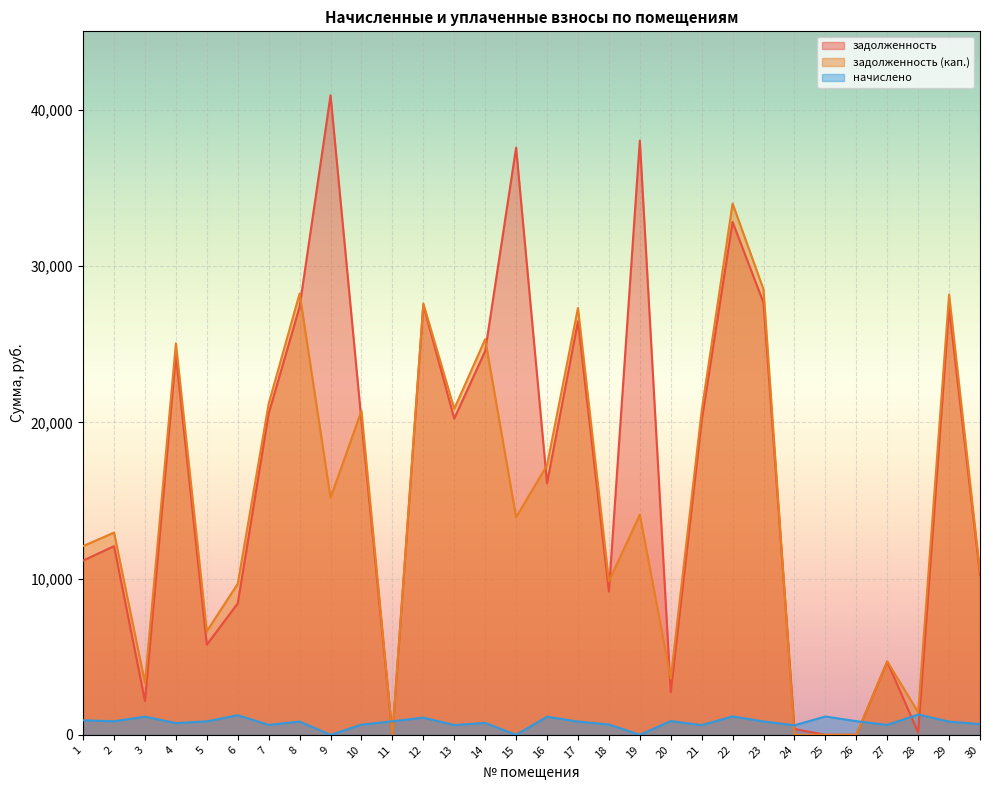

The value of задолженность (кап.) at 6 is 3576.8. True or false?

False